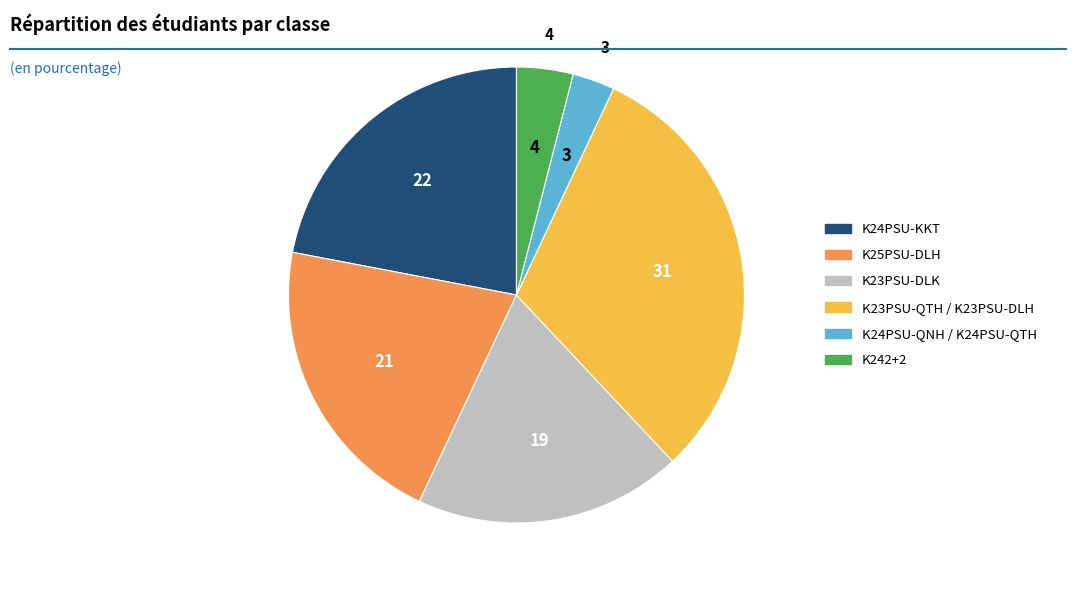

Is there any slice that represents more than half of the pie?

No